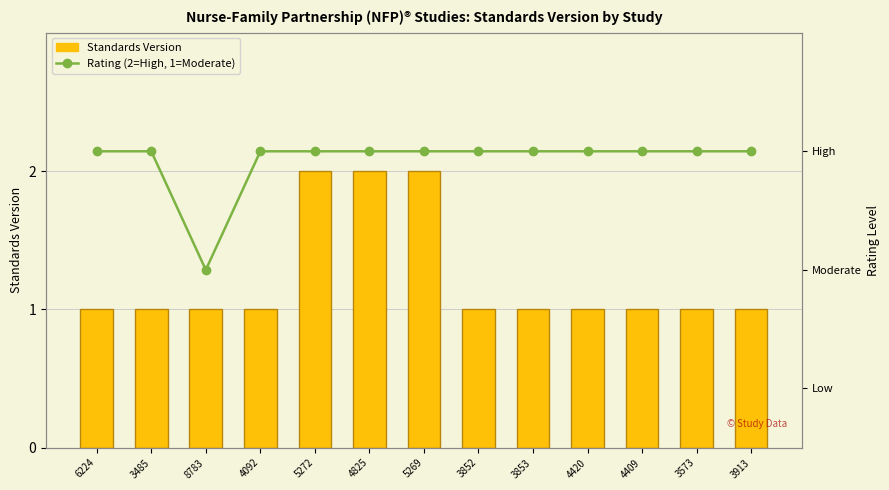

Between 8783 and 5269, which series saw the biggest shift?

Standards Version